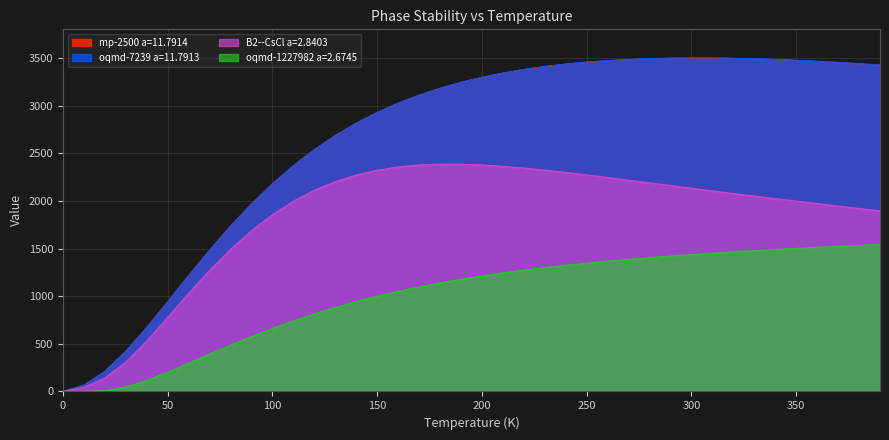

True or false: B2--CsCl a=2.8403 has a value of 552.1 at 350.

False